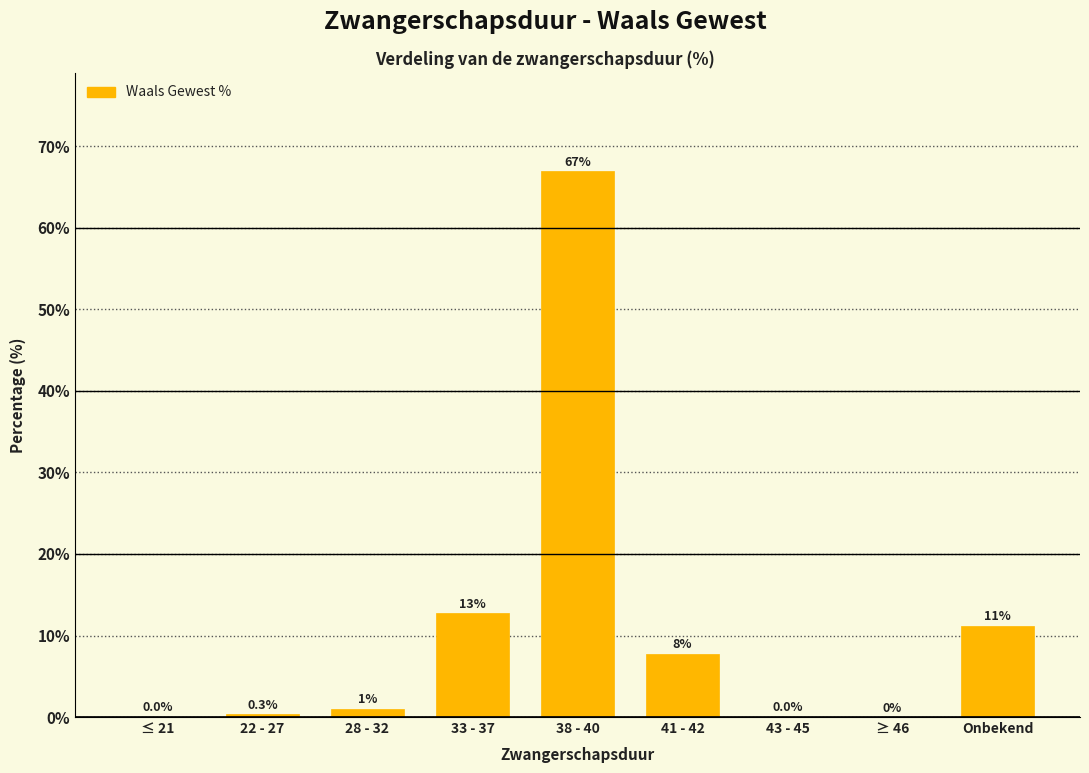

Between 43 - 45 and 41 - 42, which is larger?

41 - 42